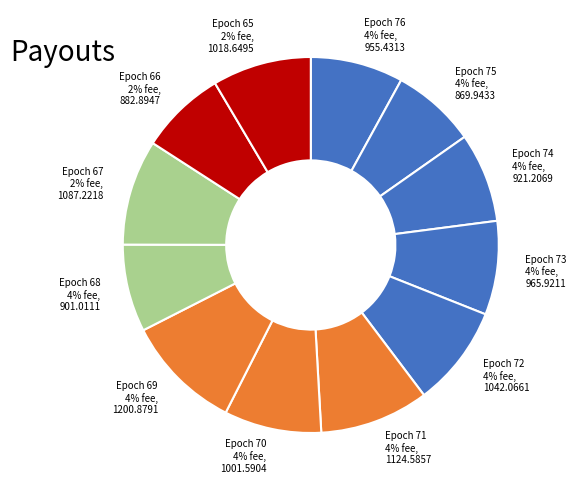

Which category has the biggest portion of the pie?

Piconbello epoch69 4%fee payout